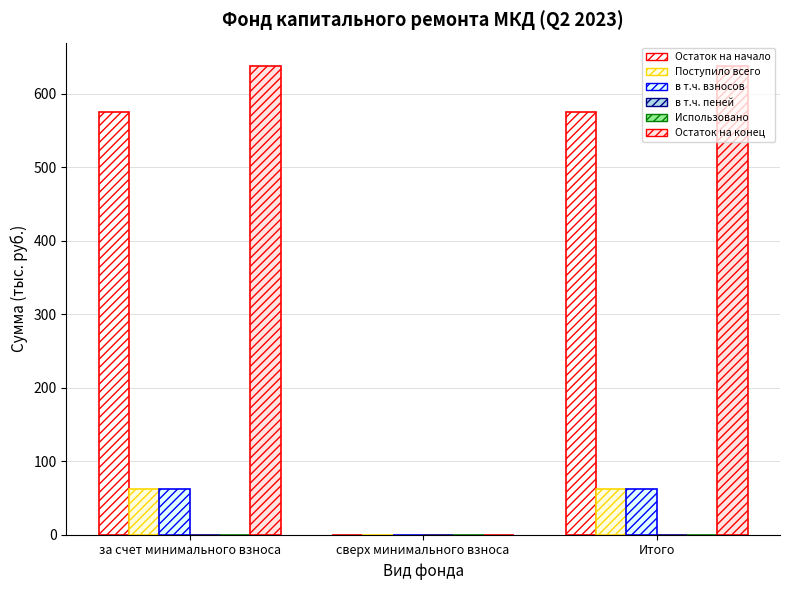

What is the difference between the maximum and minimum values in the в т.ч. взносов series?

61.6